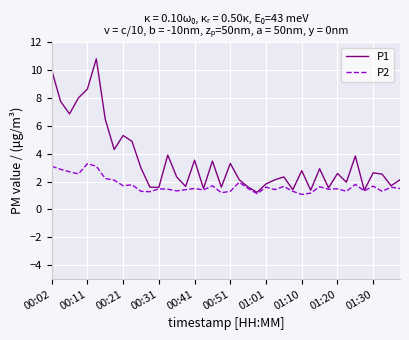

Rank the series by their maximum value, from lowest to highest.

P2, P1